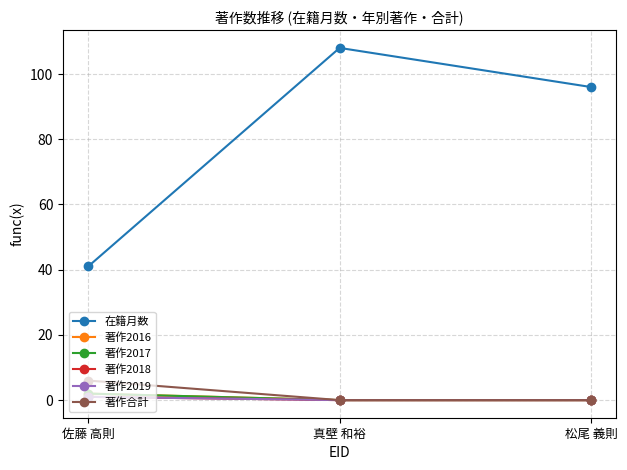

What is the difference between the highest and lowest values at 真壁 和裕?

108